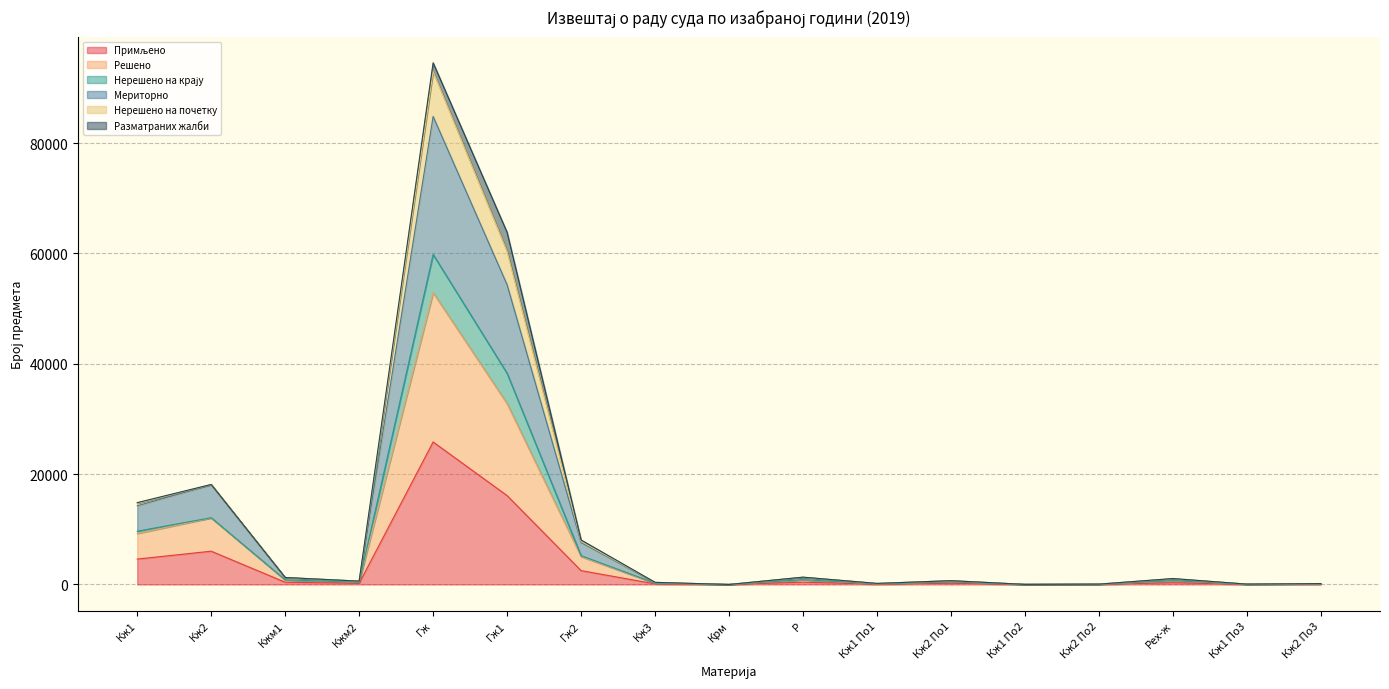

True or false: Решено and Мериторно cross at least once.

False